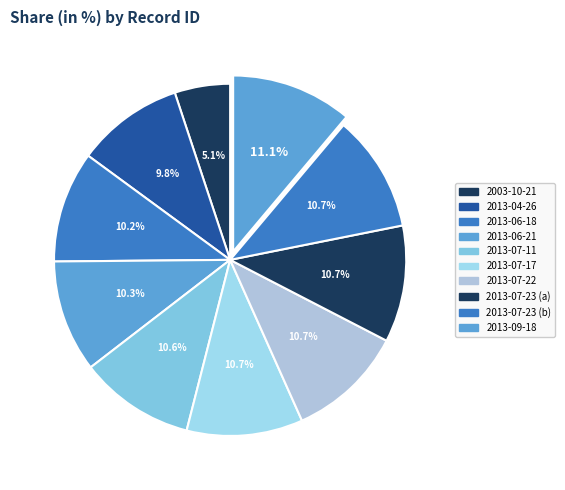

Rank the categories by value from lowest to highest.

2003-10-21, 2013-04-26, 2013-06-18, 2013-06-21, 2013-07-11, 2013-07-17, 2013-07-22, 2013-07-23 (a), 2013-07-23 (b), 2013-09-18